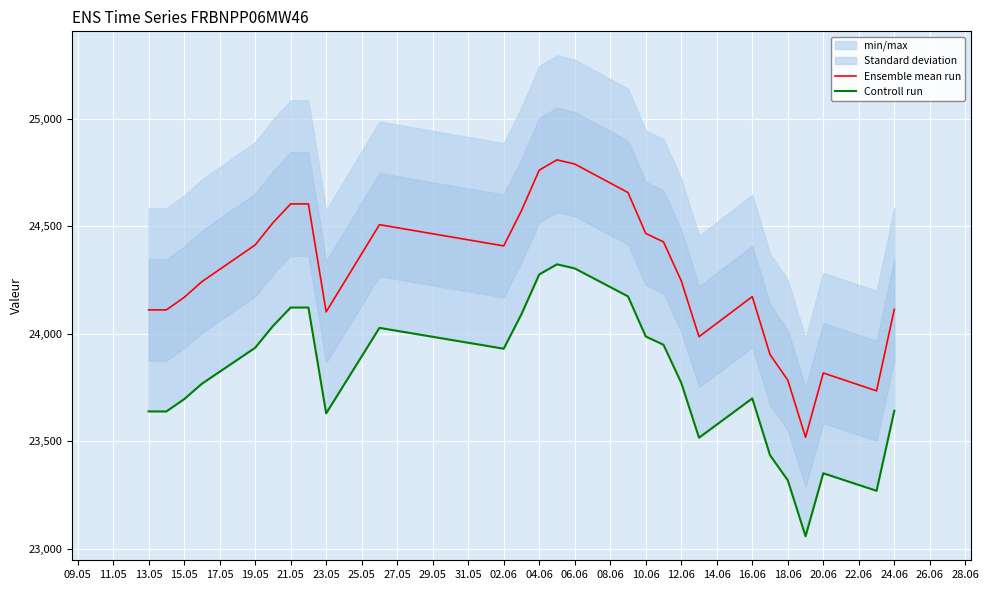

What is the highest value of the Ensemble mean run series?

24810.1